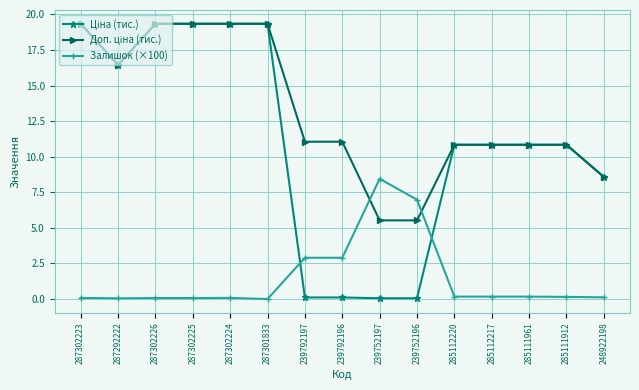

At how many categories does at least one series exceed 10?

12